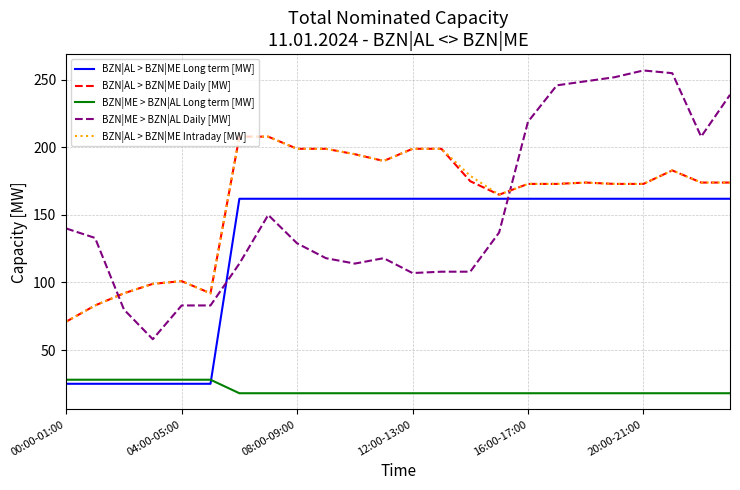

Which series has the widest spread of values?

BZN|ME > BZN|AL Daily [MW]